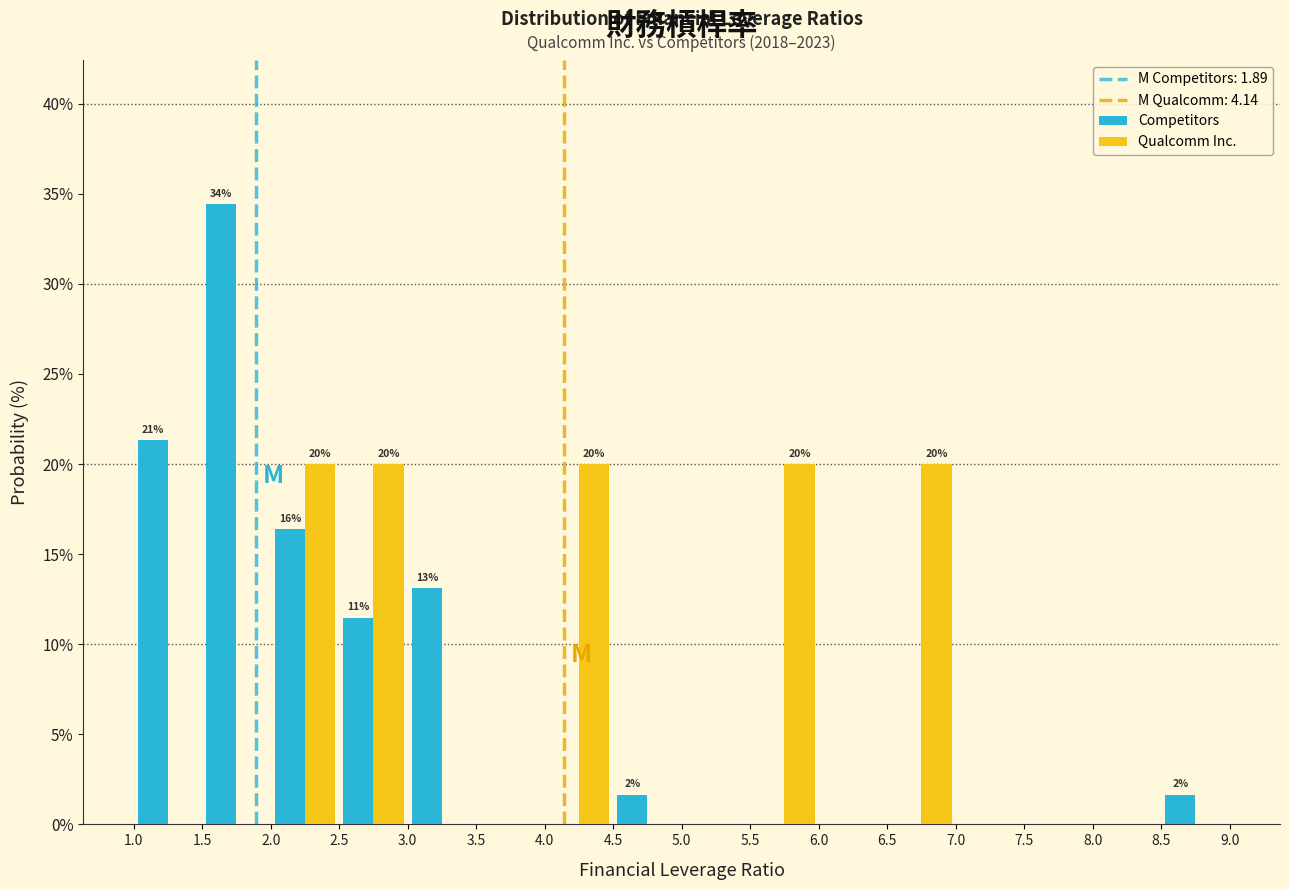

In the Competitors series, which range on the x-axis has the tallest bar?

1.5 to 2.0